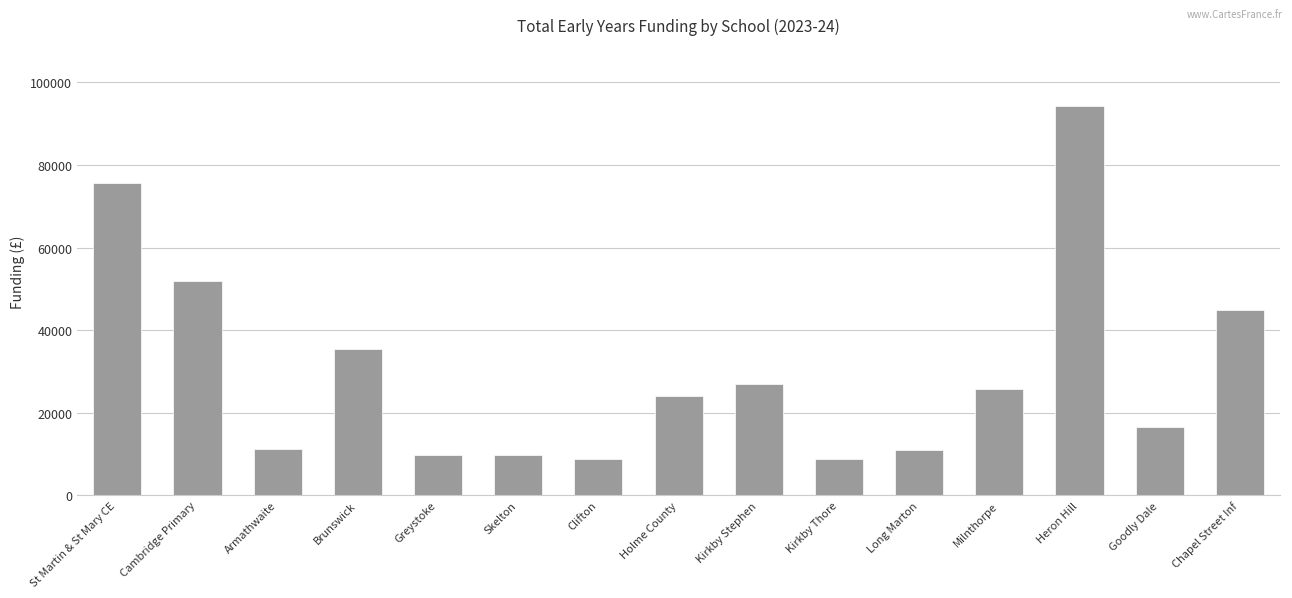

What is the ratio of the value at Armathwaite to the value at Greystoke?

1.2